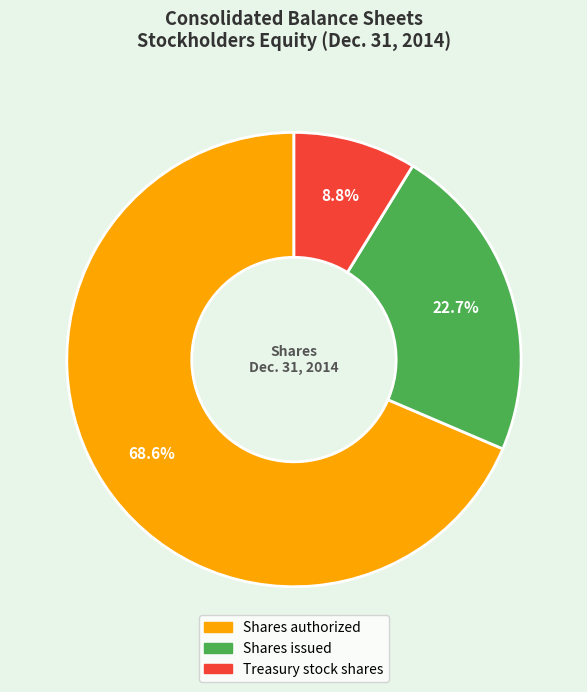

Does any single category account for the majority?

Yes